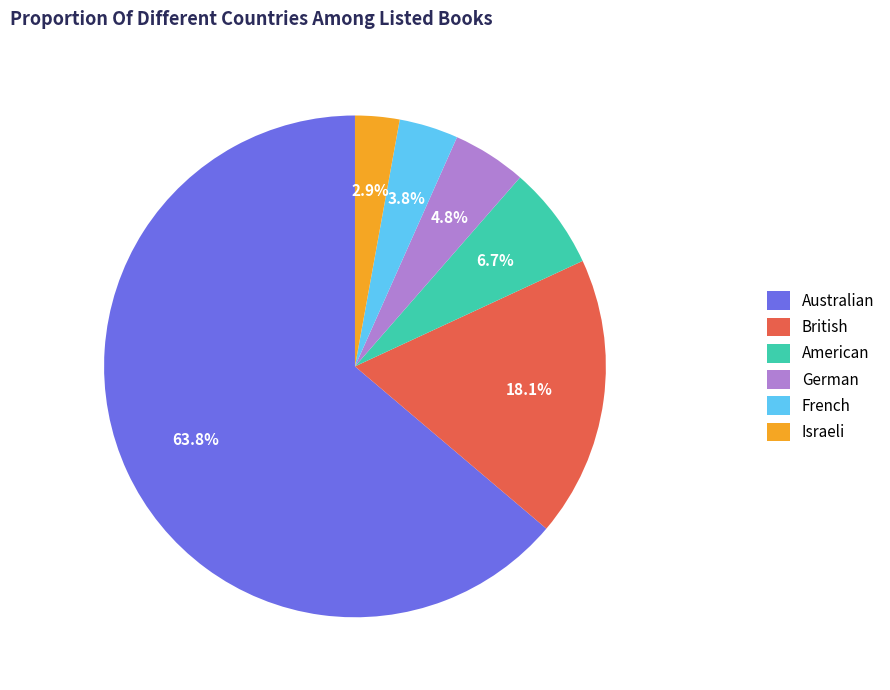

Is there any slice that represents more than half of the pie?

Yes